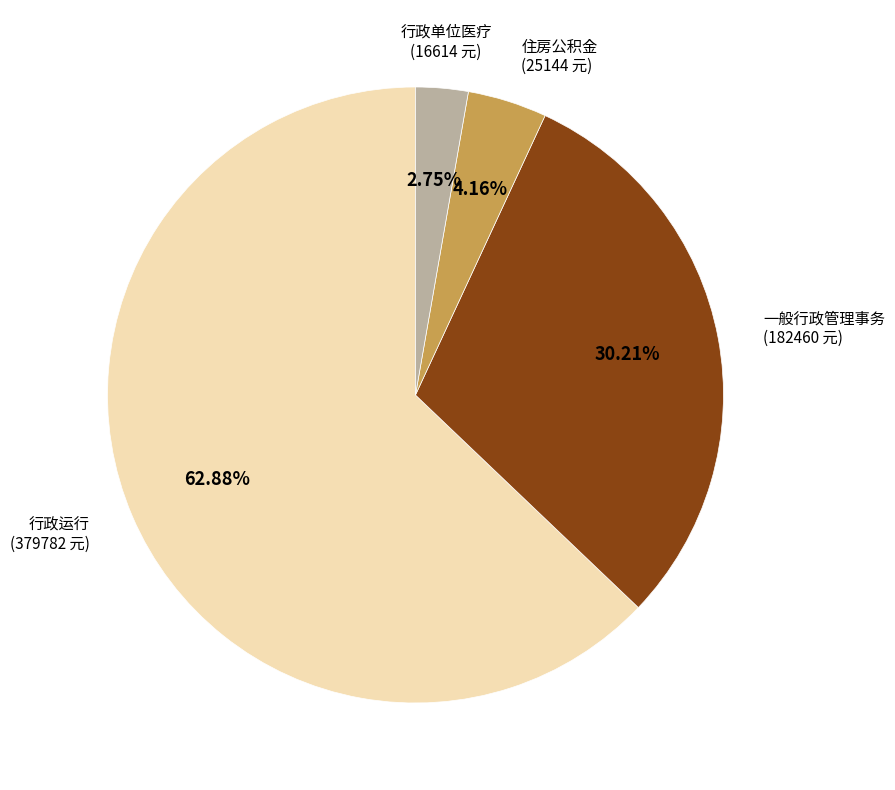

To the nearest percent, what portion does 行政运行 represent?

63%